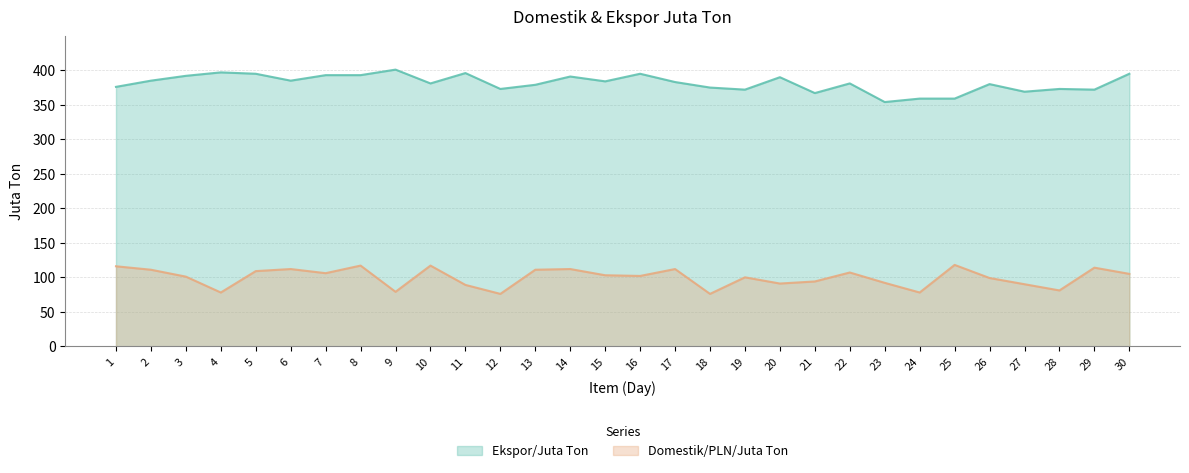

The value of Ekspor/Juta Ton at 28 is 665. True or false?

False